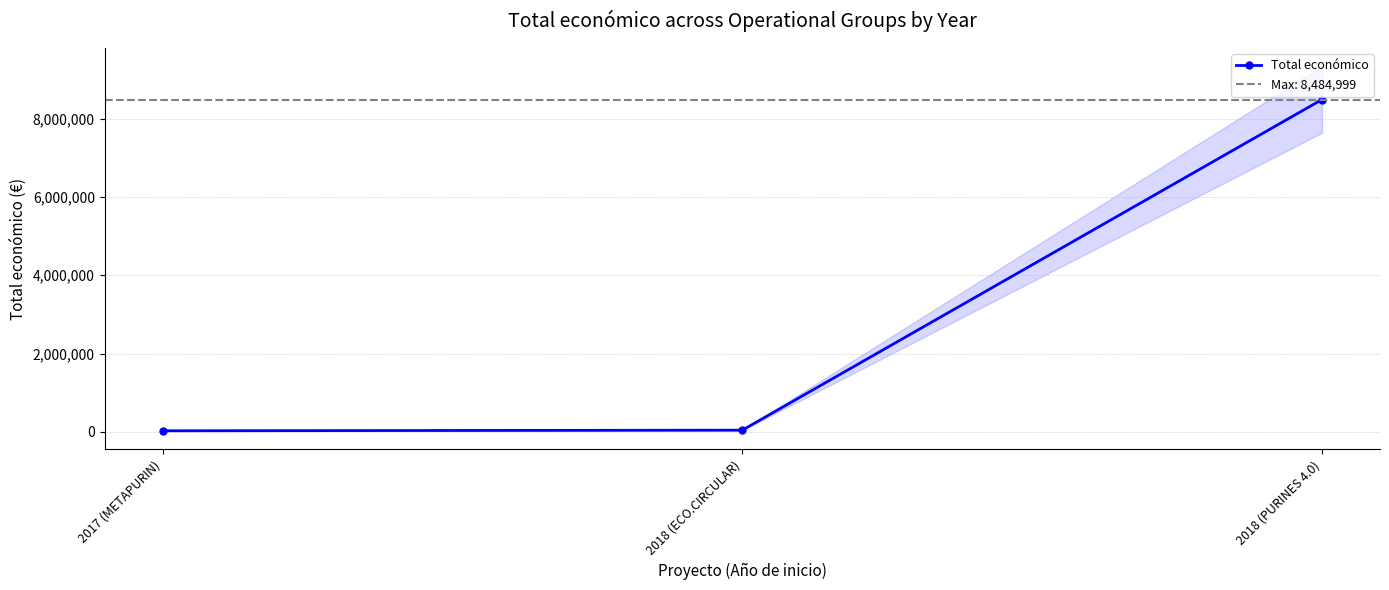

What is the label of the 3rd point from the right?

2017 (METAPURIN)